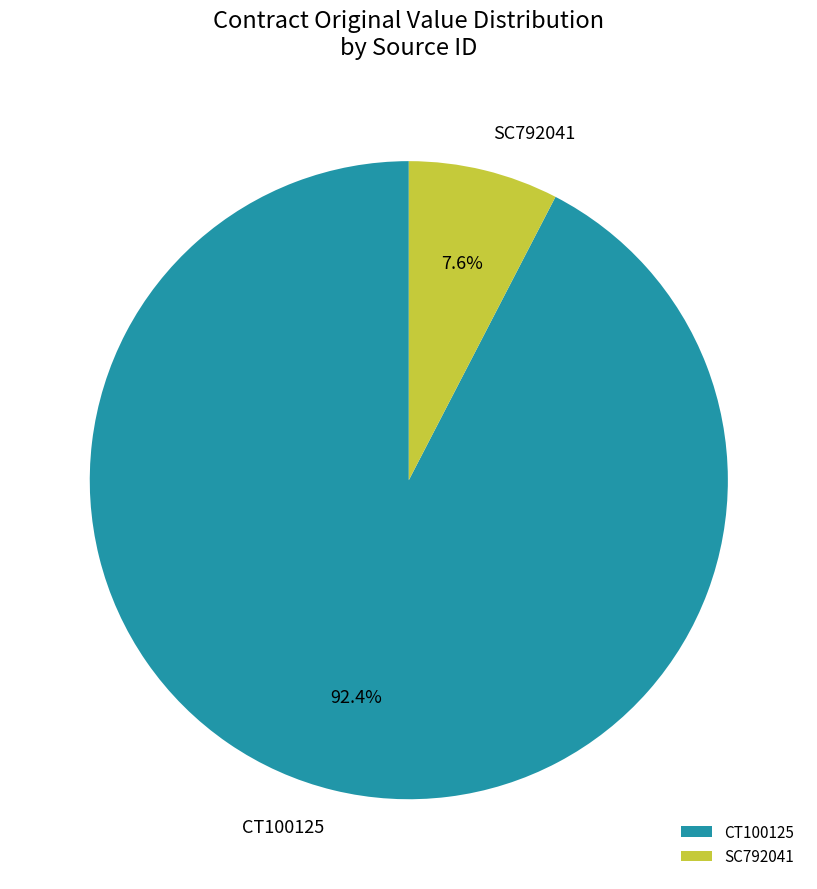

Rank the categories by value from lowest to highest.

SC792041, CT100125